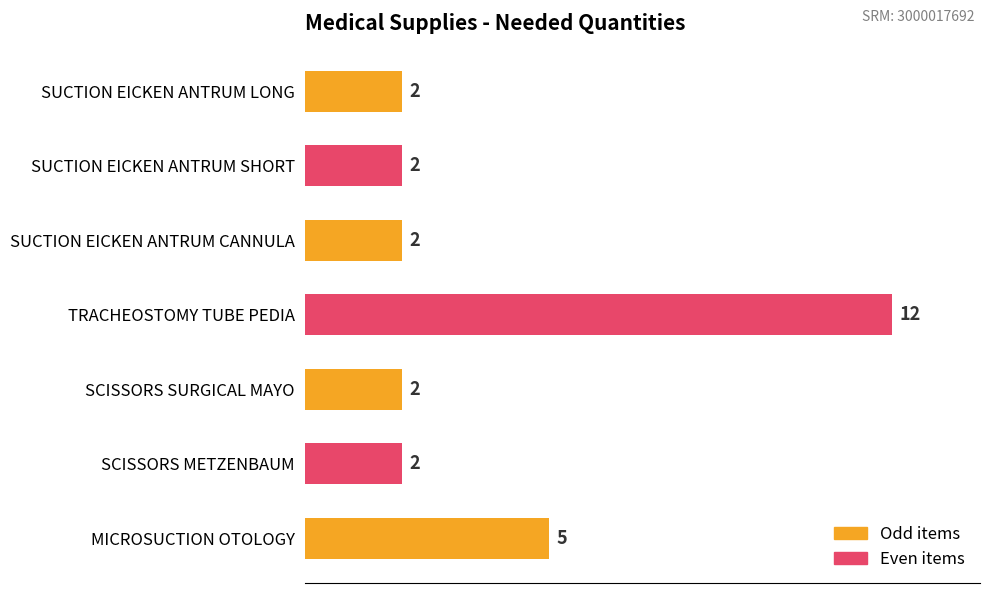

Are the bars horizontal?

Yes